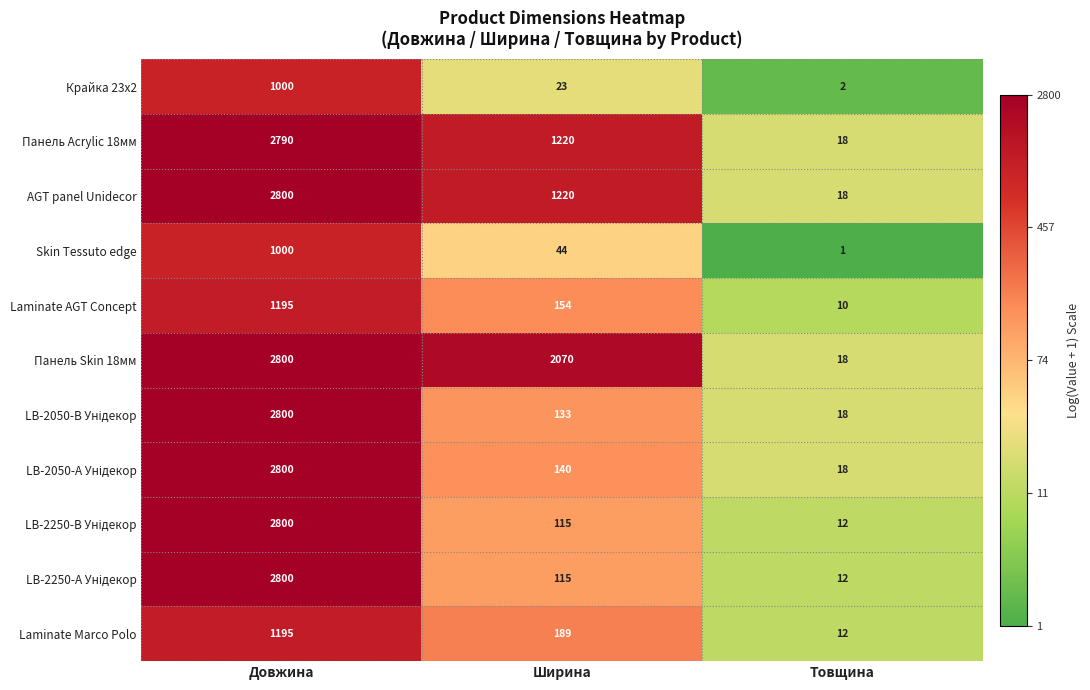

Where does the Крайка 23x2 series first go above 23?

Довжина